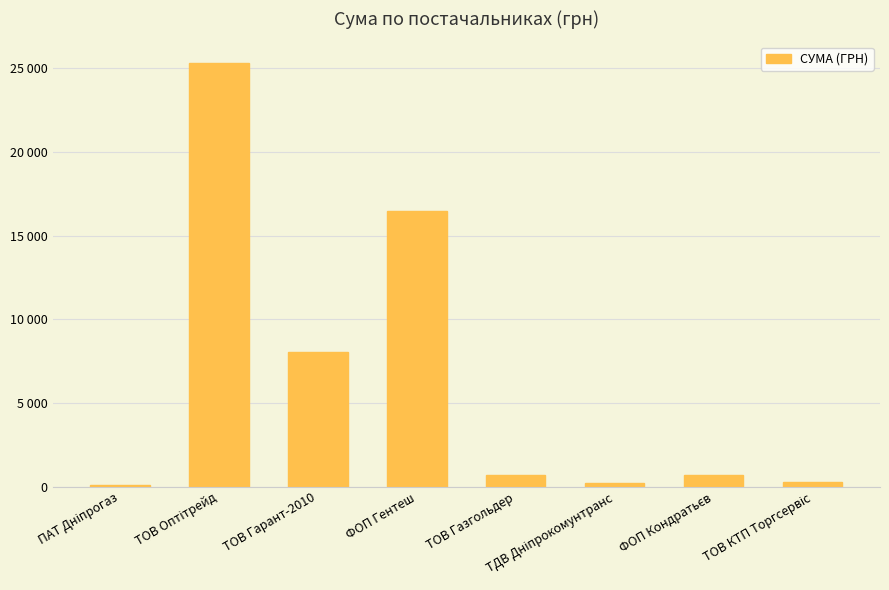

Are the bars horizontal?

No